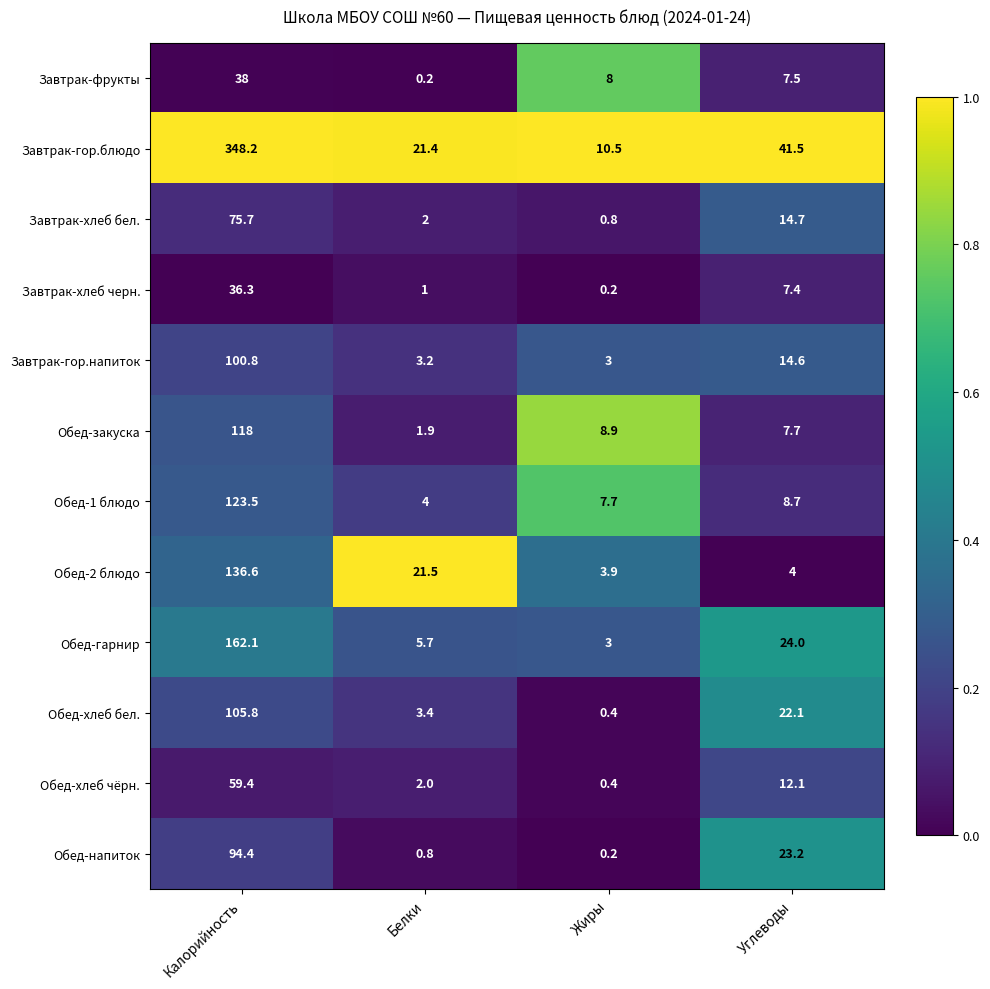

At how many categories does at least one series exceed 0?

4